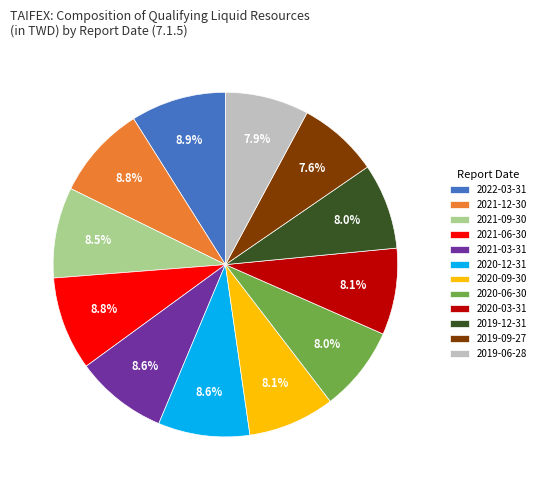

How many slices are in this pie chart?

12